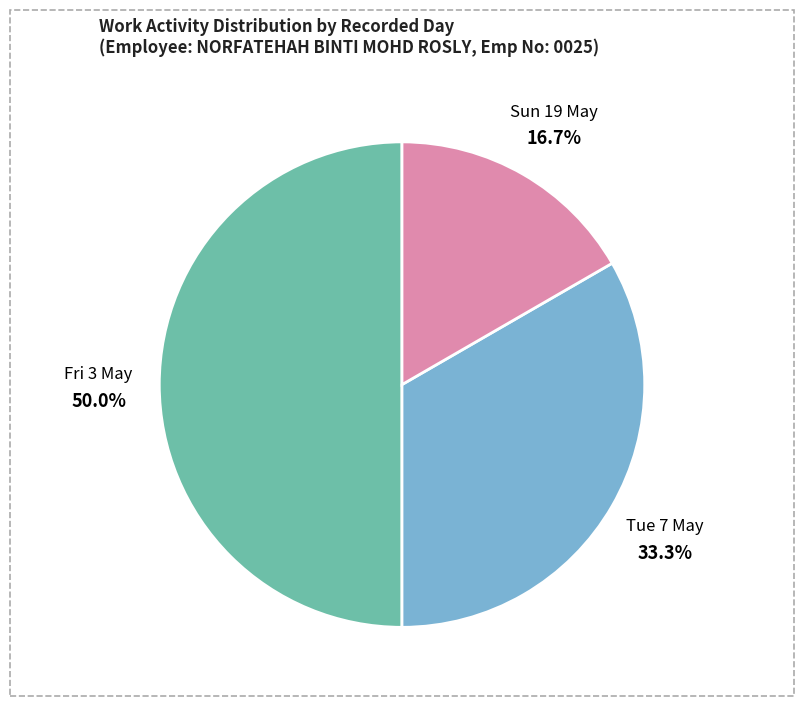

What is the ratio of the value at Fri 3 May to the value at Tue 7 May?

1.5